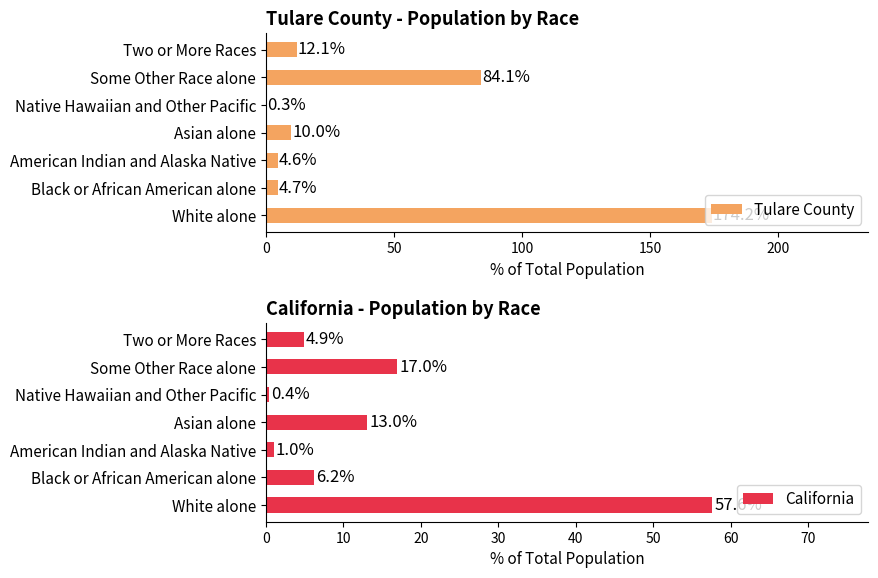

Which series has the largest total across all categories?

Tulare County